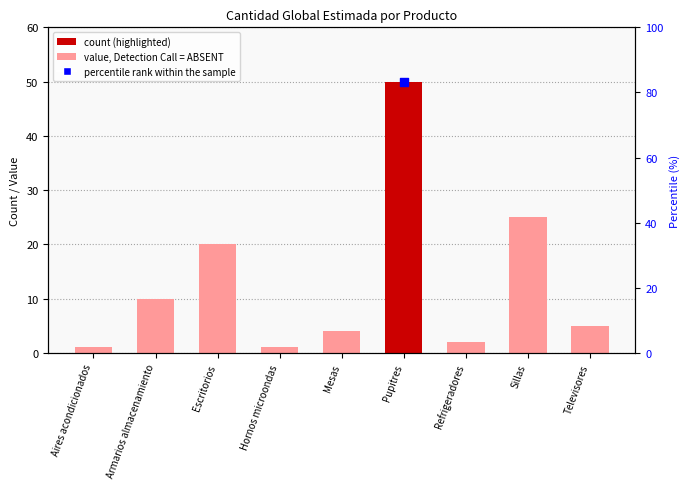

Between Mesas and Escritorios, which is larger?

Escritorios